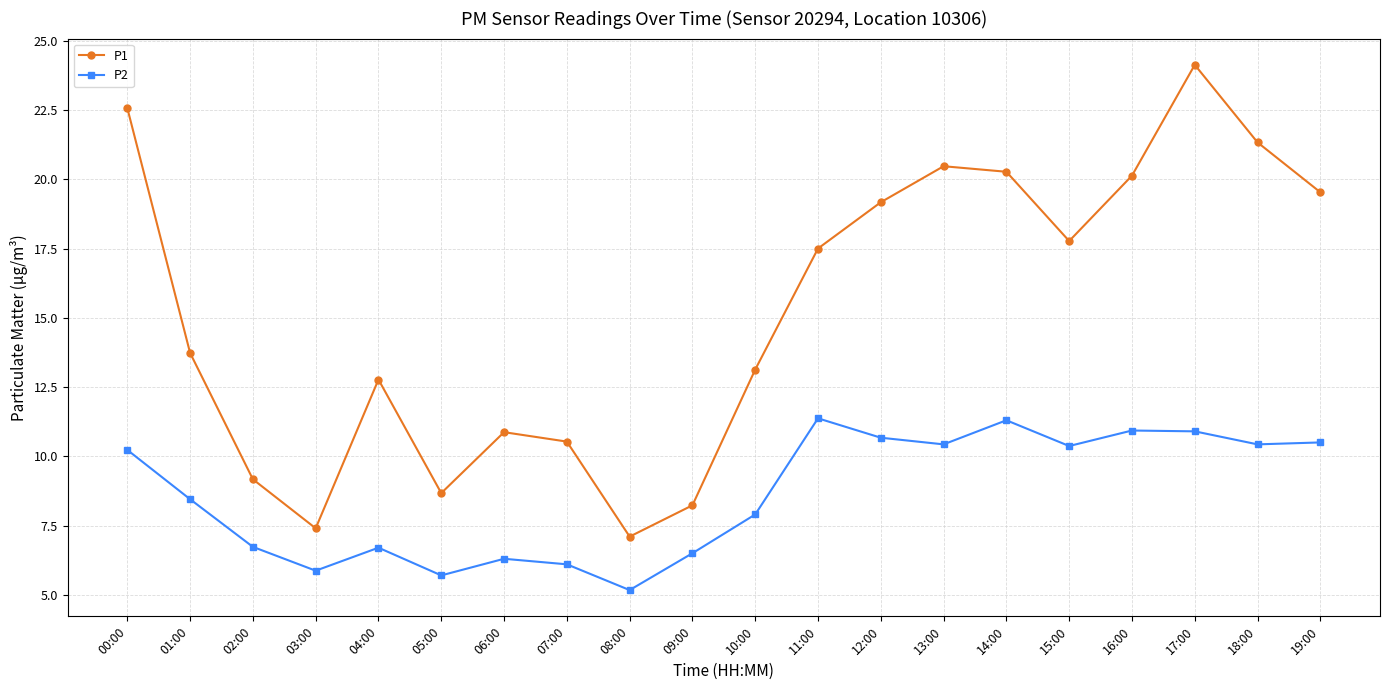

What is the total value across all series at 05:00?

14.4